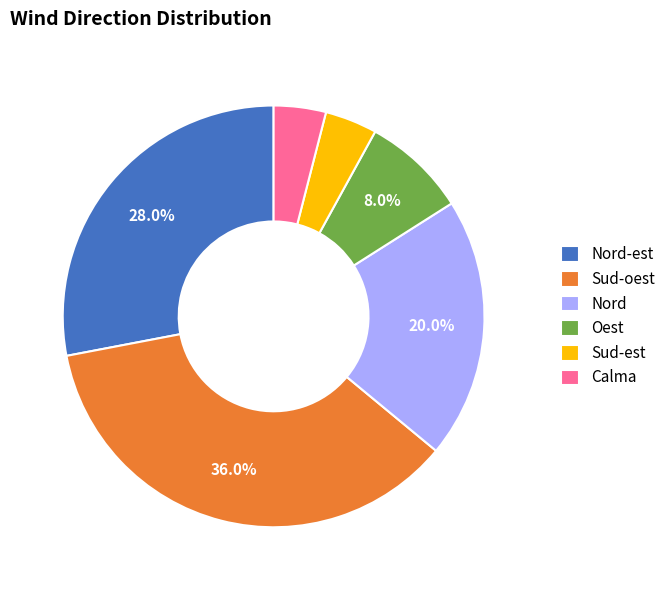

Between Oest and Nord-est, which is larger?

Nord-est